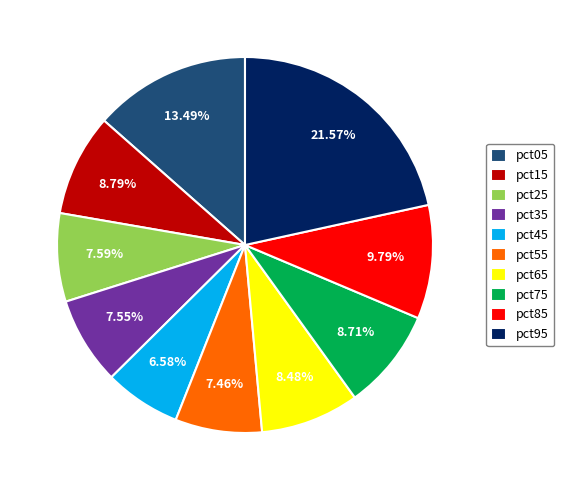

To the nearest percent, what portion does pct45 represent?

7%